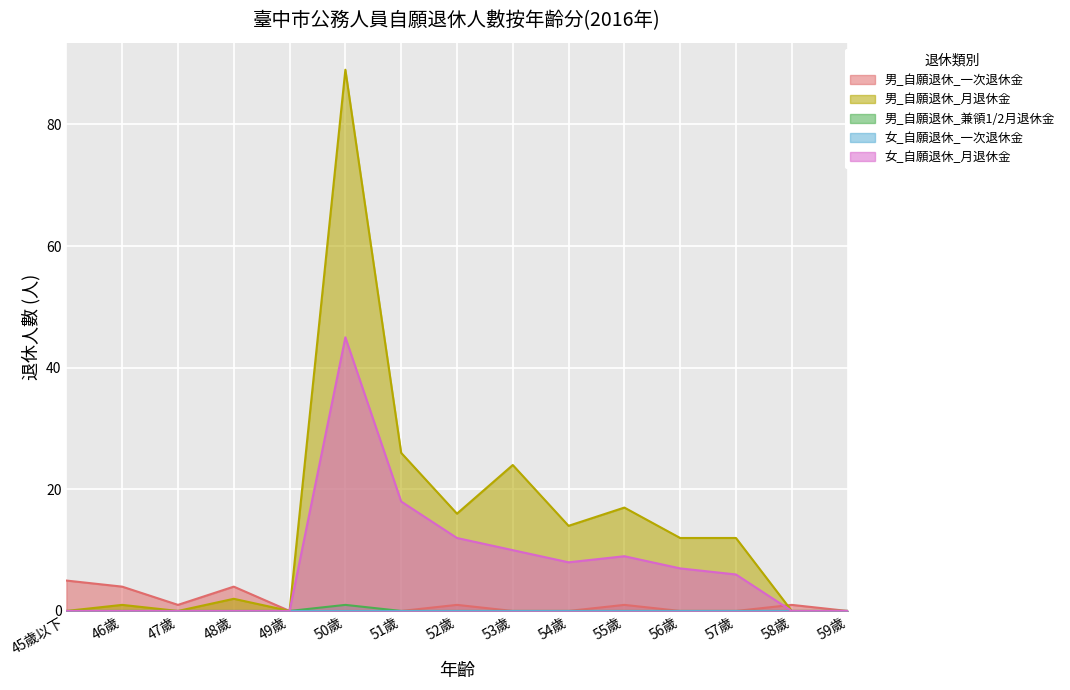

What is the spread (max minus min) of values at 56歲?

12